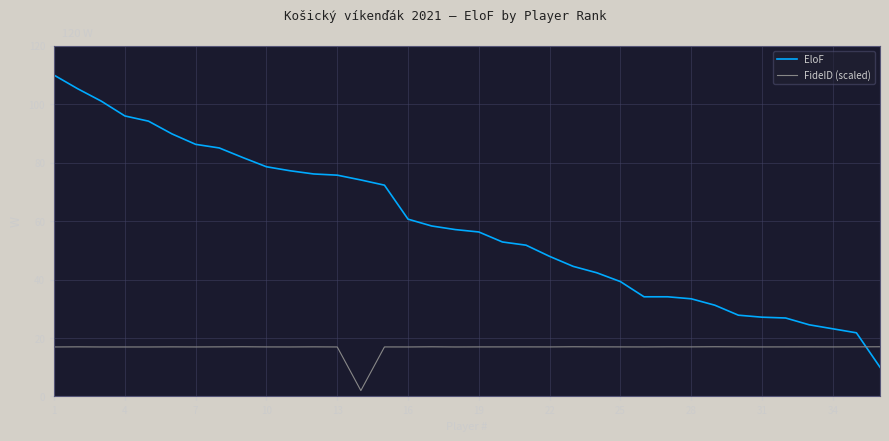

Which series has the largest total across all categories?

EloF